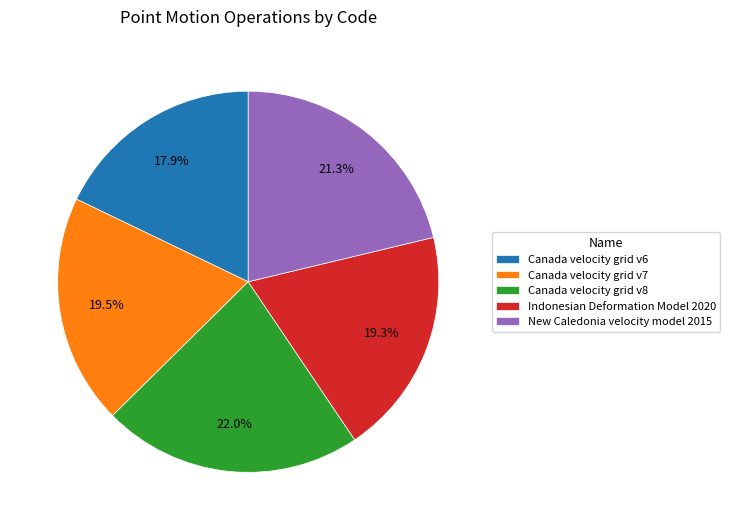

What percentage is NOT represented by New Caledonia velocity model 2015?

78.7%